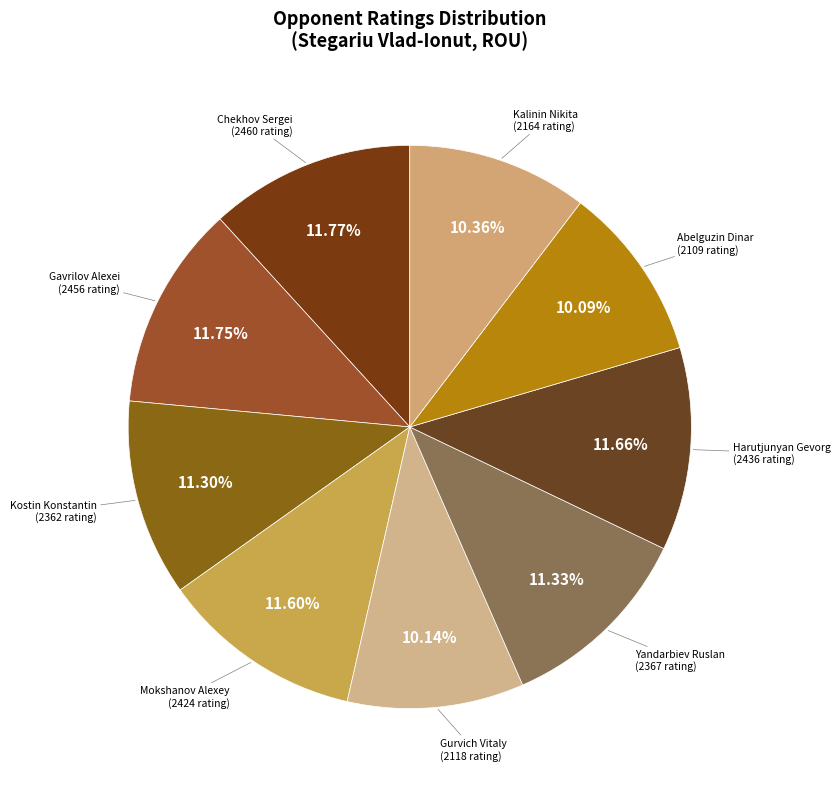

Is there a majority slice in this chart?

No